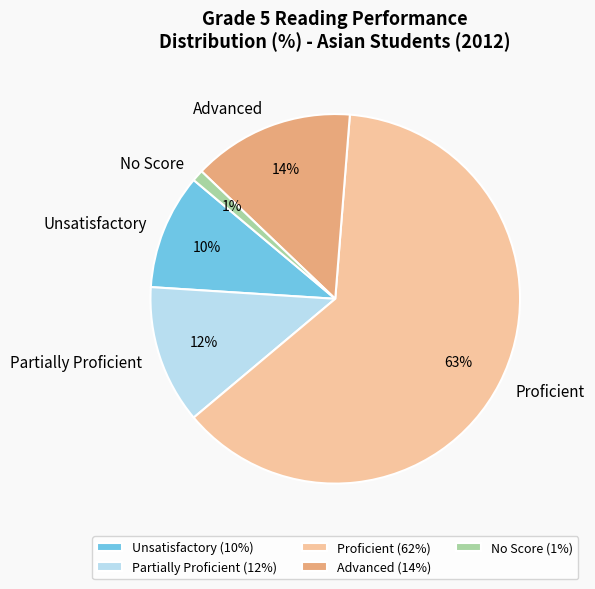

Which category accounts for the majority?

Proficient